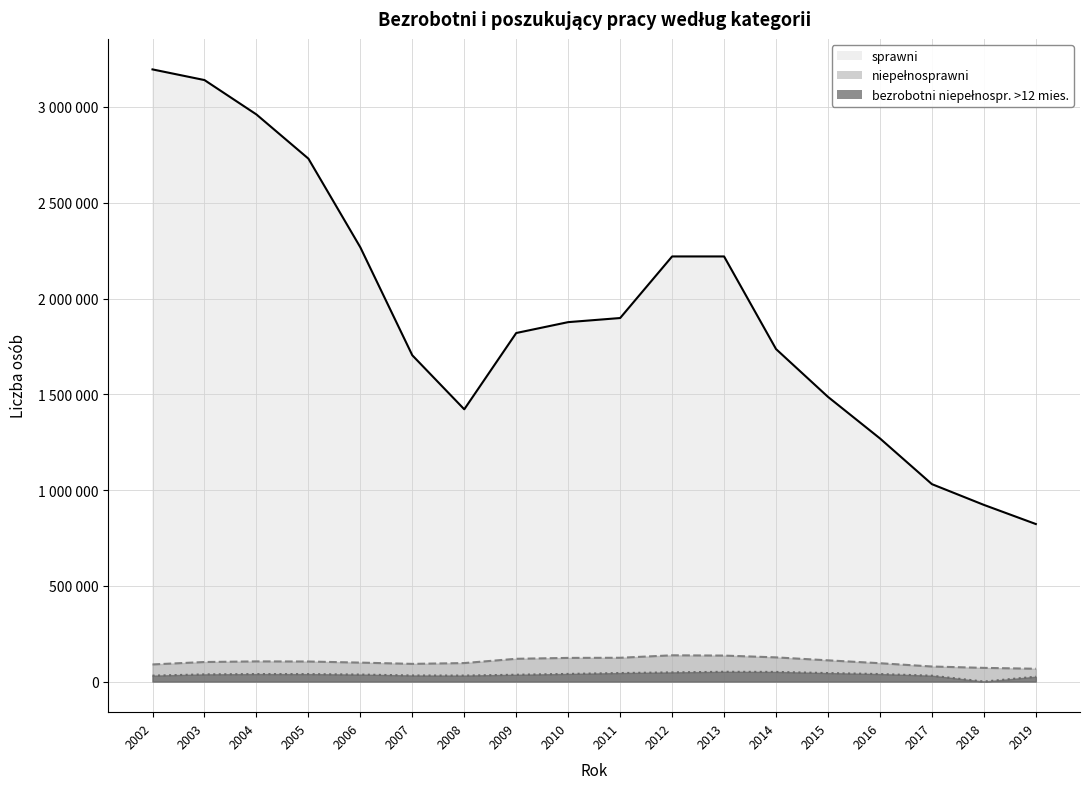

The value of bezrobotni_niepelnosprawni_ponad12m at 2004 is 39095. True or false?

True